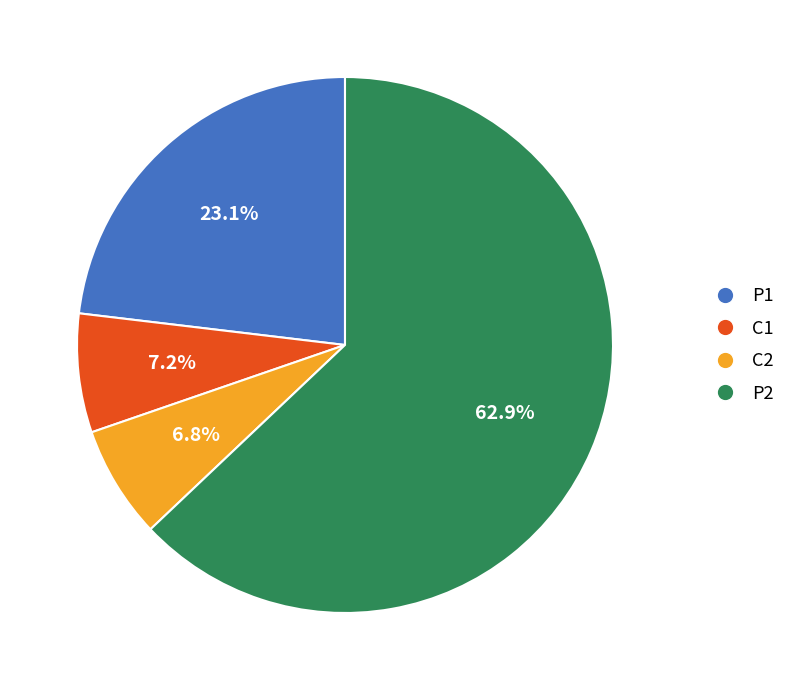

Combined, what portion of the pie is C1 and C2?

14.0%